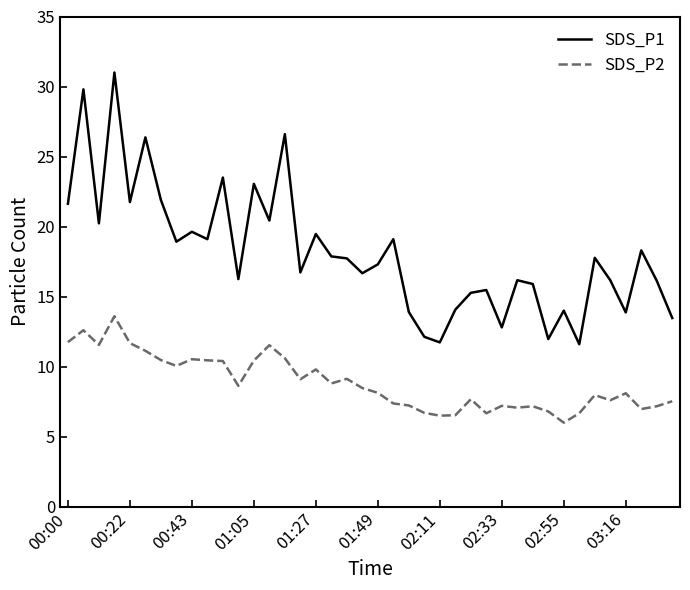

Which series has the largest total across all categories?

SDS_P1